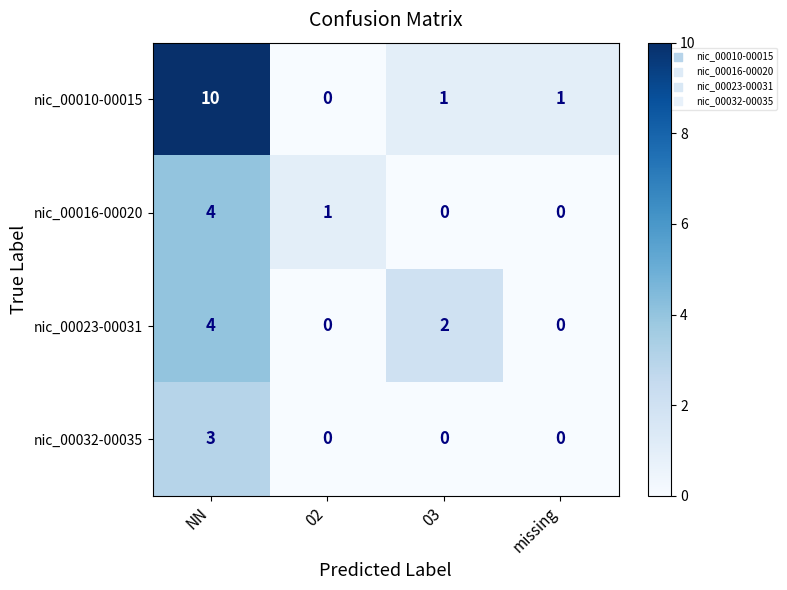

Is it true that nic_00032-00035 equals 2 at 03?

False